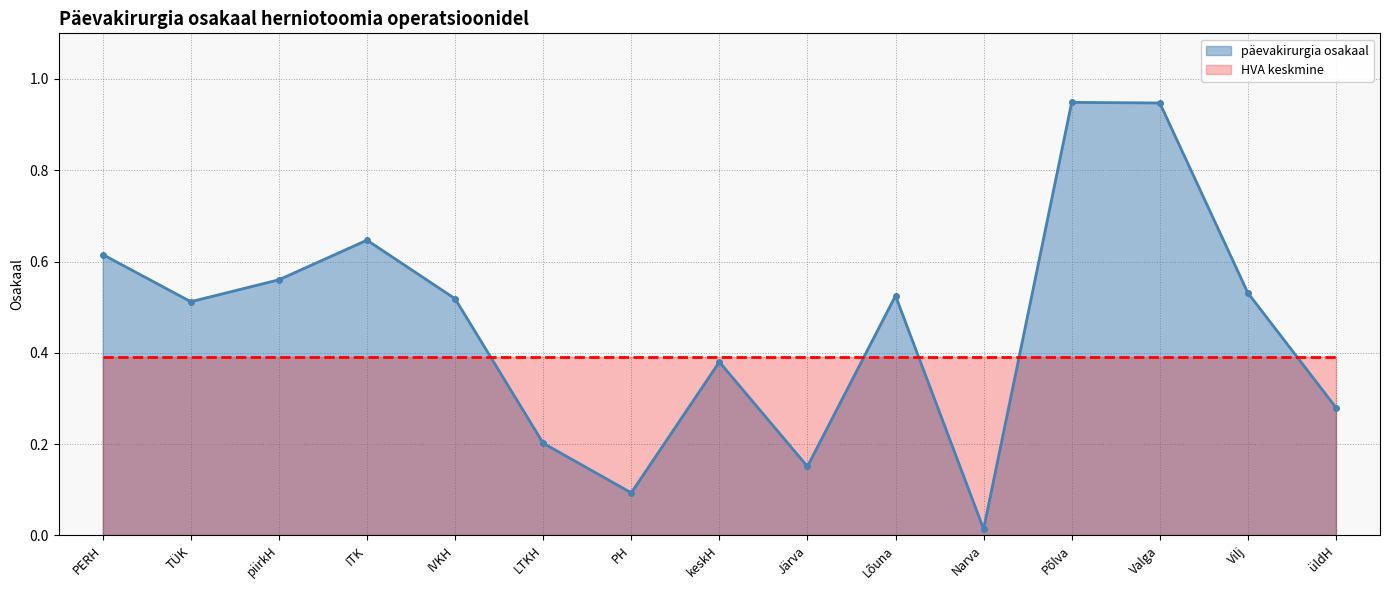

What is the label of the 12th point from the right?

ITK